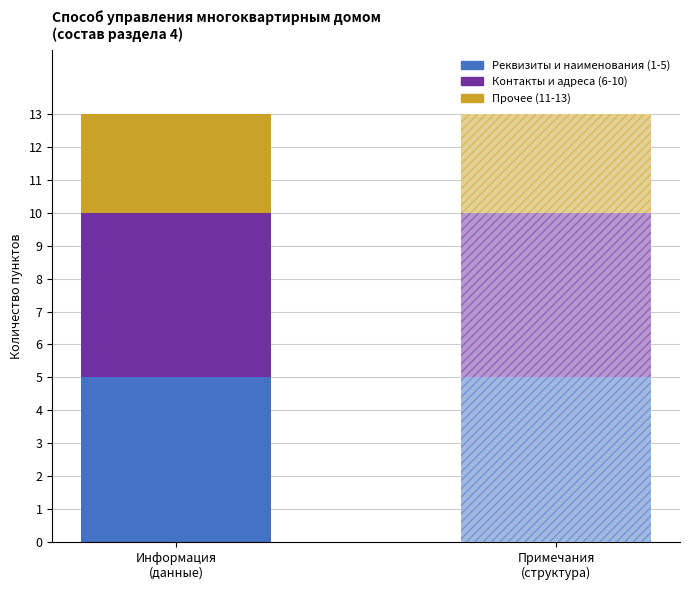

At Информация
(данные), list the series in order from smallest to largest.

Прочее (11-13), Реквизиты и наименования (1-5), Контакты и адреса (6-10)